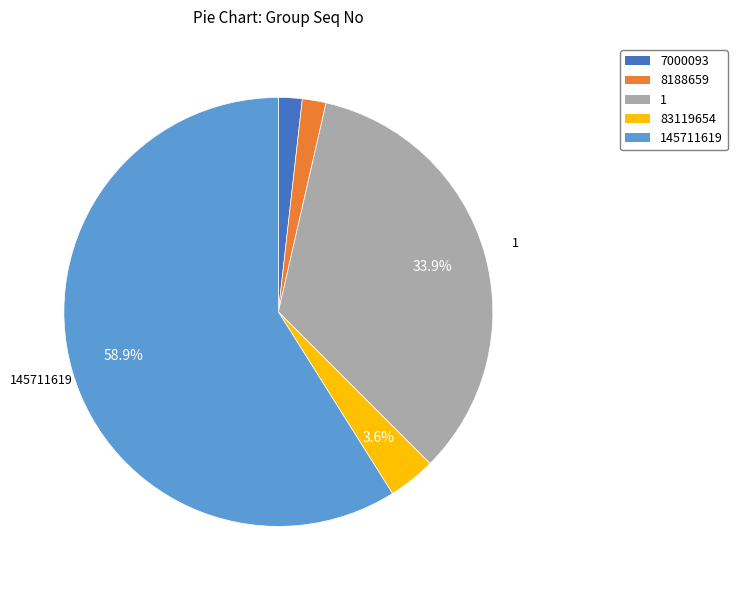

Does any single category account for the majority?

Yes